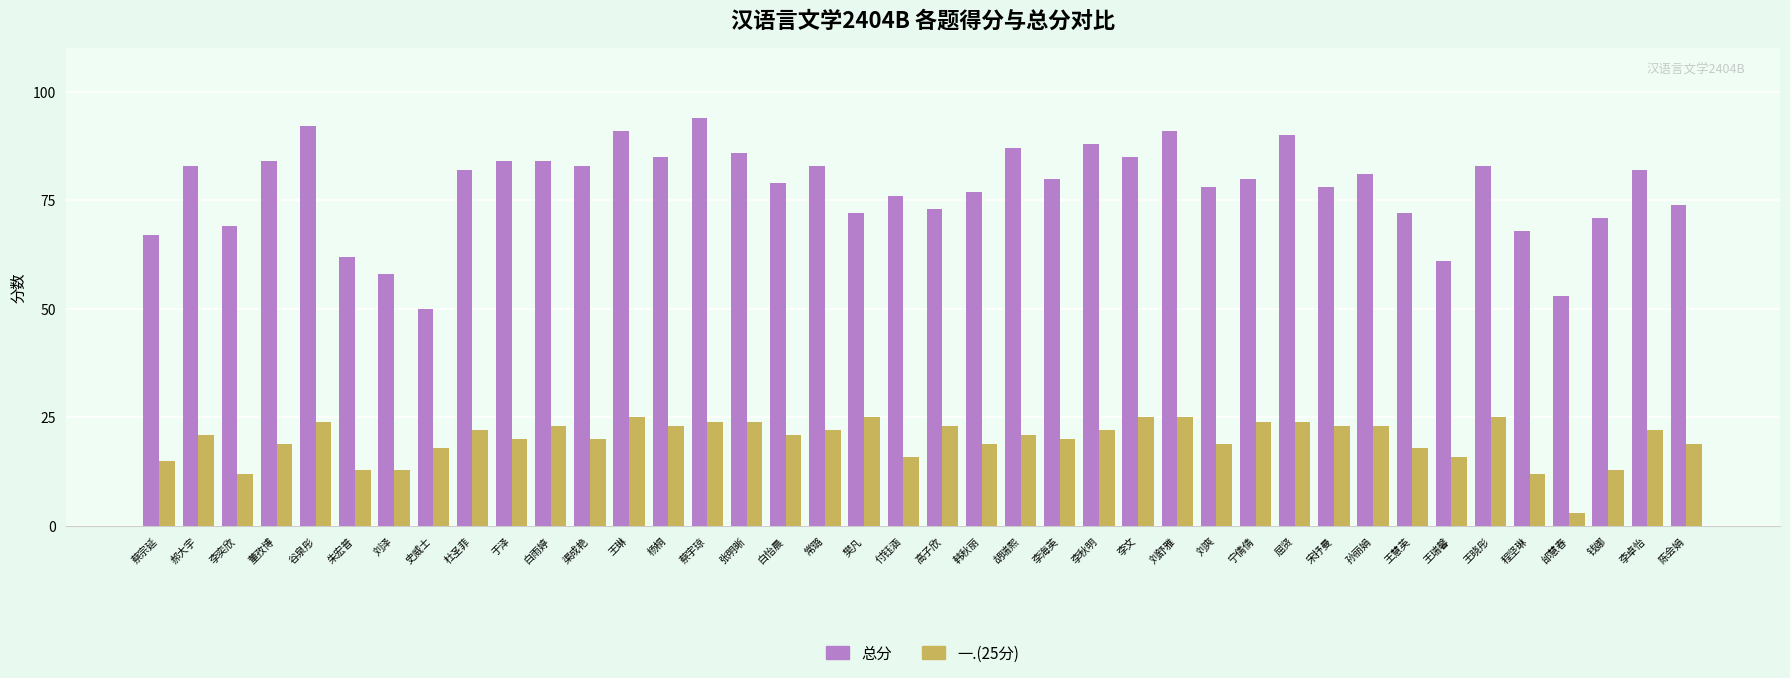

Reading left to right, what are all the values shown in this chart?

总分: 蔡宗延=67	郝大宇=83	李奕欣=69	董孜博=84	谷泉彤=92	朱宏普=62	刘泽=58	史威士=50	杜圣菲=82	于泽=84	白雨婷=84	渠成艳=83	王琳=91	杨桐=85	蔡宇琼=94	张明晰=86	白怡晨=79	常璐=83	樊凡=72	付钰涵=76	高子欣=73	韩秋丽=77	胡瑞熙=87	李海英=80	李秋明=88	李文=85	刘舒雅=91	刘爽=78	宁倩倩=80	屈贤=90	宋抒曼=78	孙丽娟=81	王慧英=72	王瑞馨=61	王晓彤=83	程坚琳=68	邰慧春=53	钱娜=71	李卓怡=82	陈会娟=74
一.(25分): 蔡宗延=15	郝大宇=21	李奕欣=12	董孜博=19	谷泉彤=24	朱宏普=13	刘泽=13	史威士=18	杜圣菲=22	于泽=20	白雨婷=23	渠成艳=20	王琳=25	杨桐=23	蔡宇琼=24	张明晰=24	白怡晨=21	常璐=22	樊凡=25	付钰涵=16	高子欣=23	韩秋丽=19	胡瑞熙=21	李海英=20	李秋明=22	李文=25	刘舒雅=25	刘爽=19	宁倩倩=24	屈贤=24	宋抒曼=23	孙丽娟=23	王慧英=18	王瑞馨=16	王晓彤=25	程坚琳=12	邰慧春=3	钱娜=13	李卓怡=22	陈会娟=19